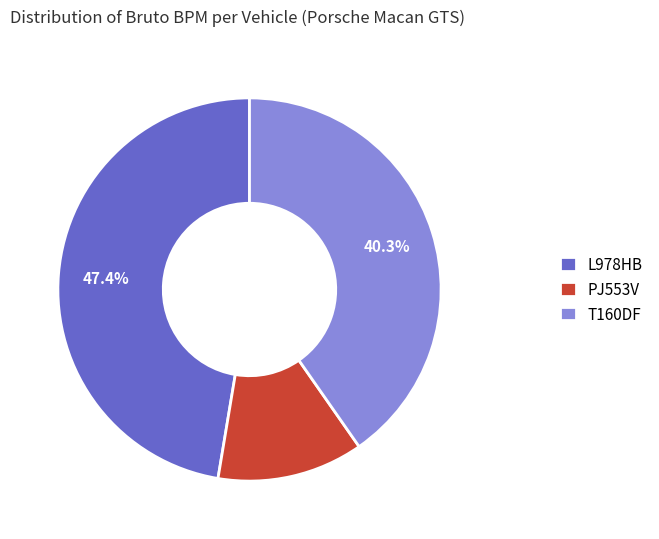

What percentage is NOT represented by T160DF?

59.7%